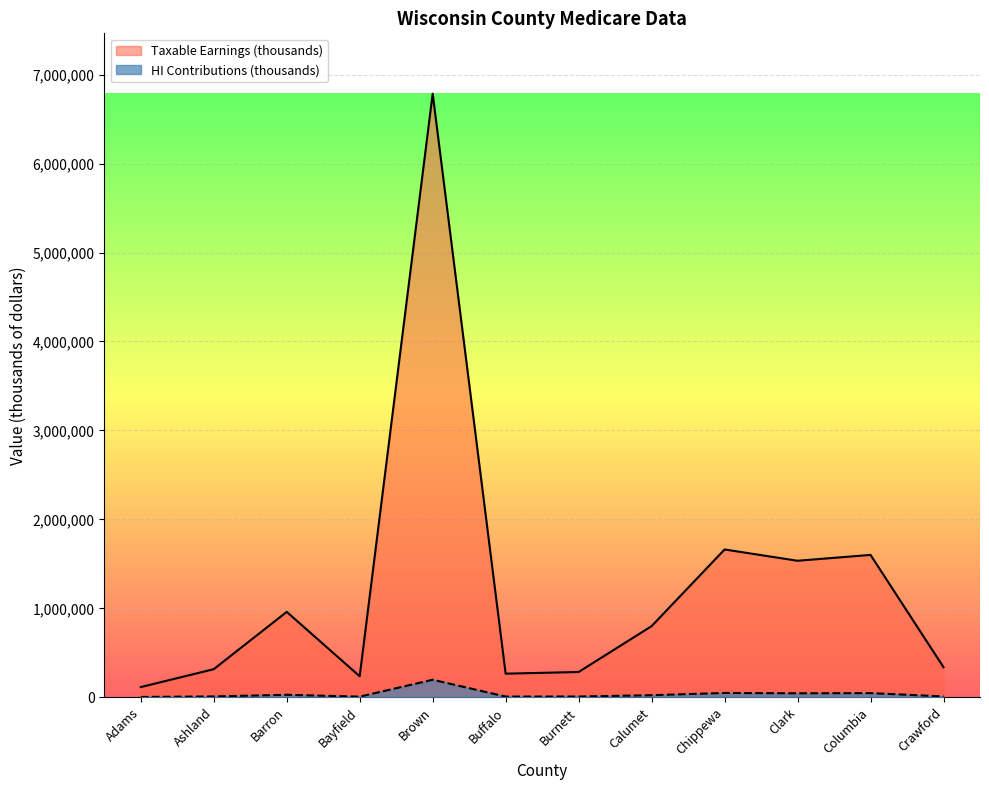

Rank the categories by HI Contributions (thousands) value from lowest to highest.

Adams, Bayfield, Buffalo, Burnett, Ashland, Crawford, Calumet, Barron, Clark, Columbia, Chippewa, Brown